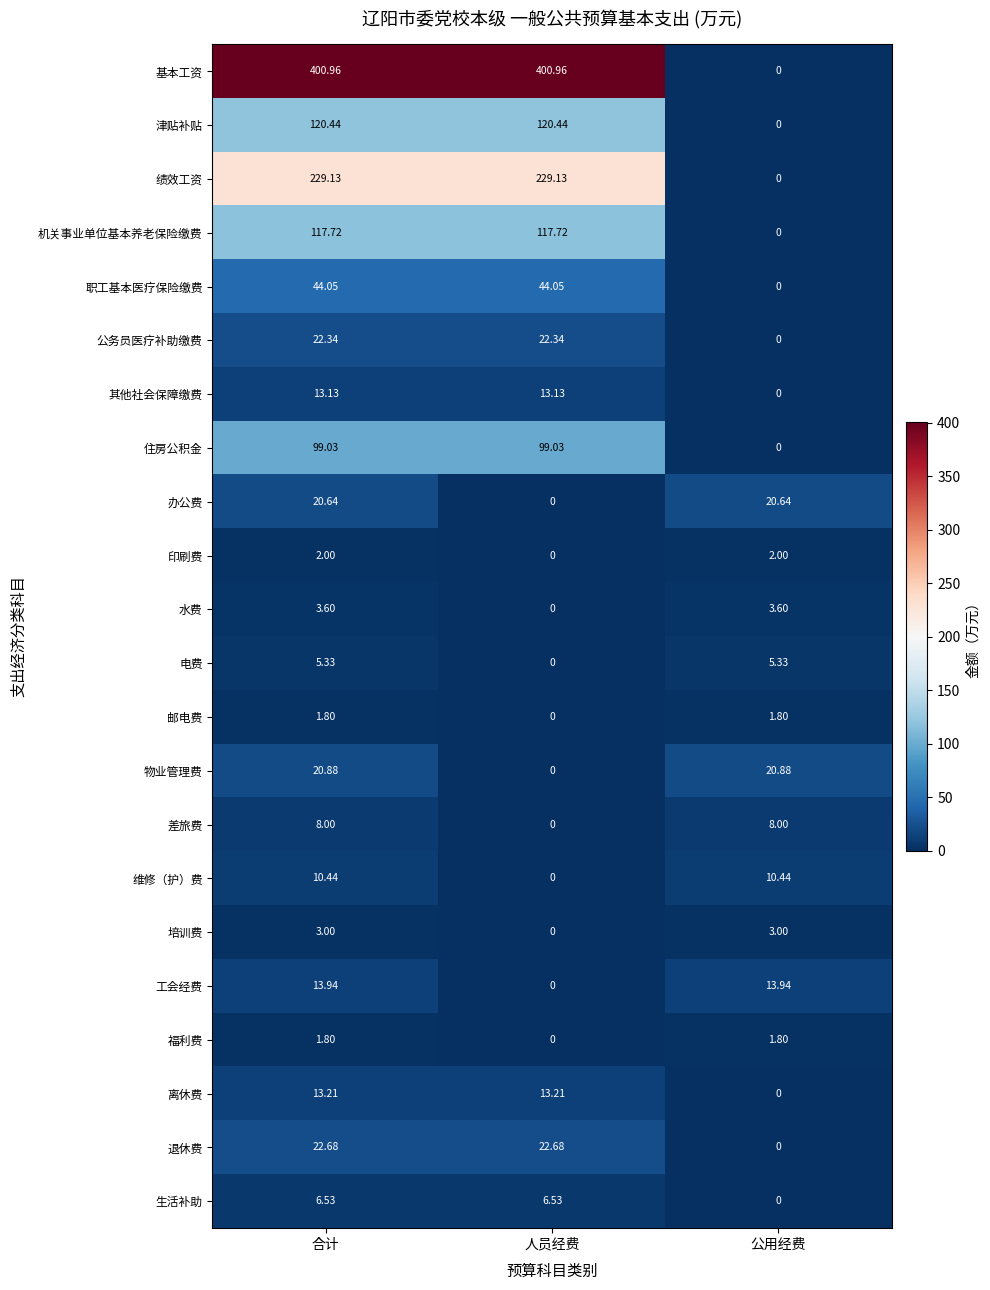

What is the spread (max minus min) of values at 公用经费?

20.9